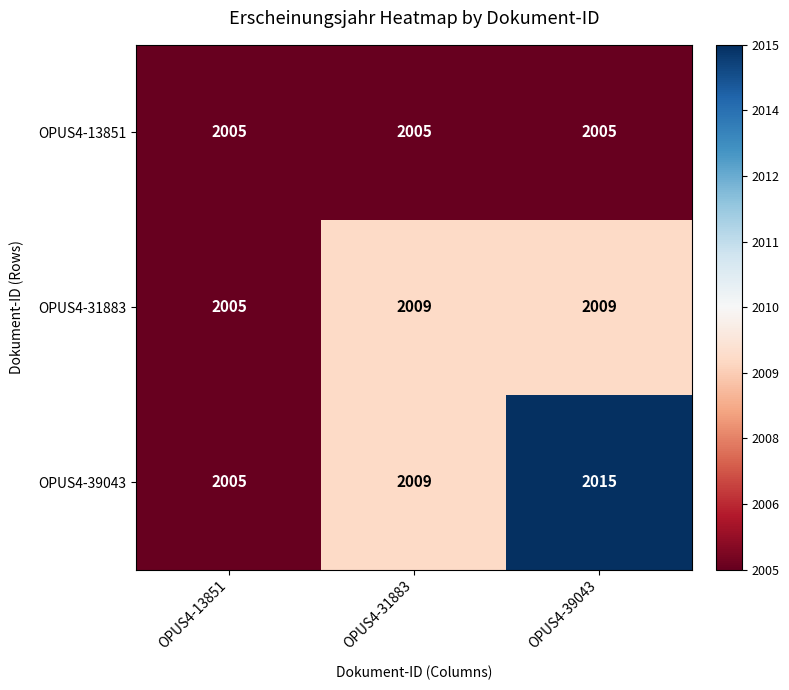

What is the sum of the OPUS4-39043 values at OPUS4-39043 and OPUS4-31883?

4024